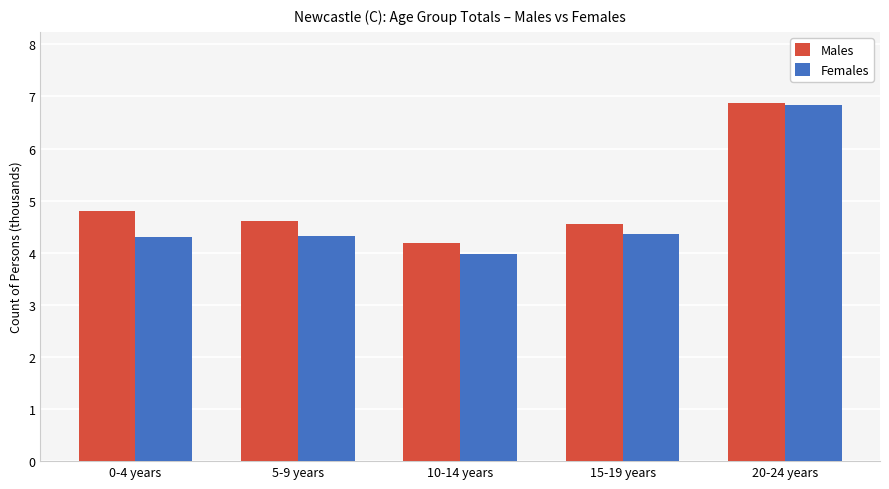

Which series has the widest spread of values?

Females